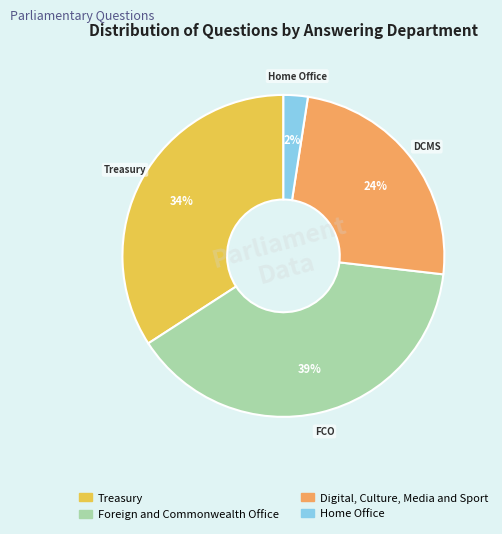

To the nearest percent, what is the average slice percentage?

25%